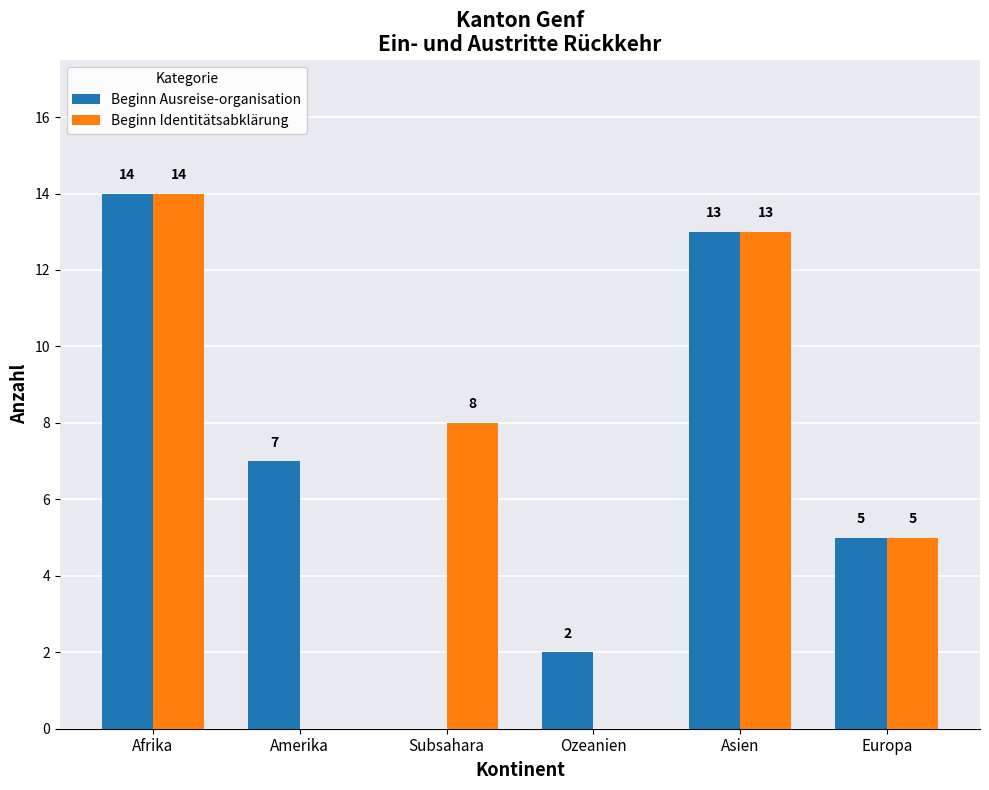

How many categories are shown in the chart?

6